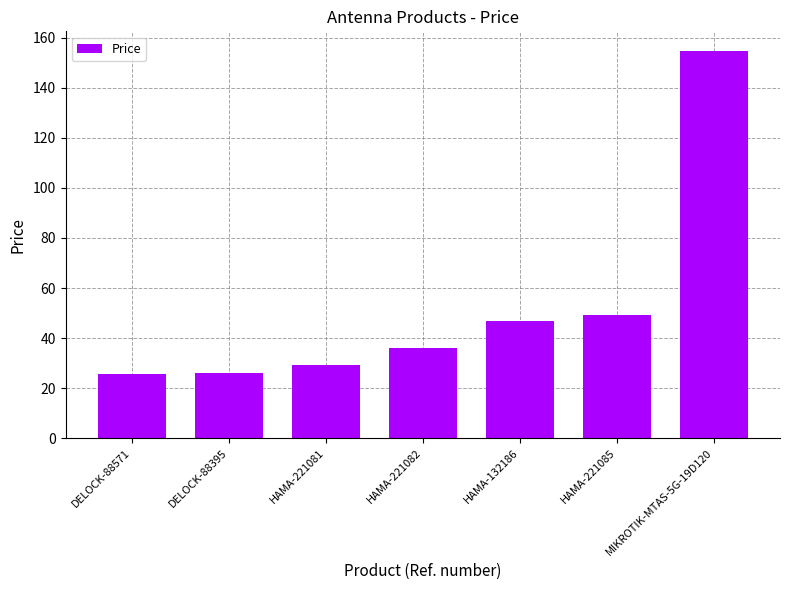

What is the sum of all values?

367.9